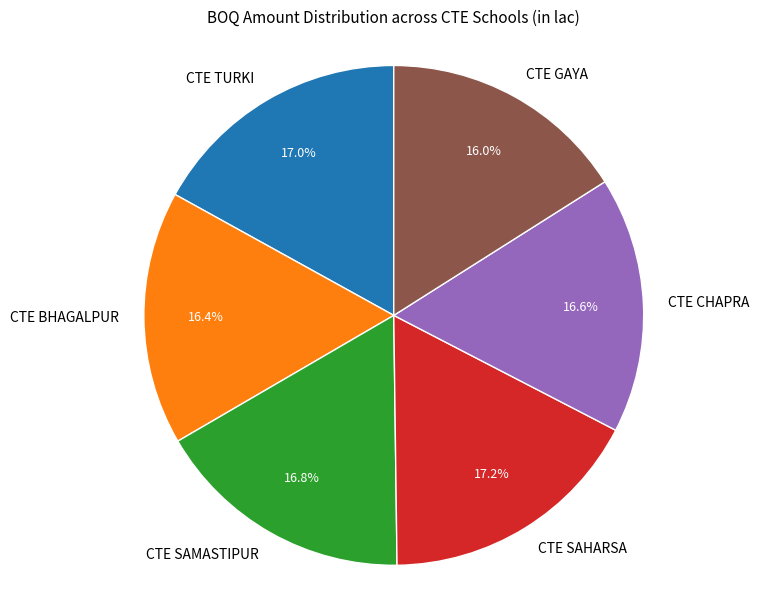

How many slices are in this pie chart?

6